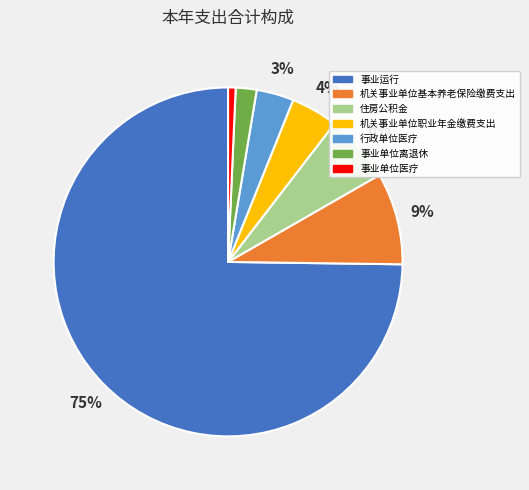

Rank the categories by value from highest to lowest.

事业运行, 机关事业单位基本养老保险缴费支出, 住房公积金, 机关事业单位职业年金缴费支出, 行政单位医疗, 事业单位离退休, 事业单位医疗